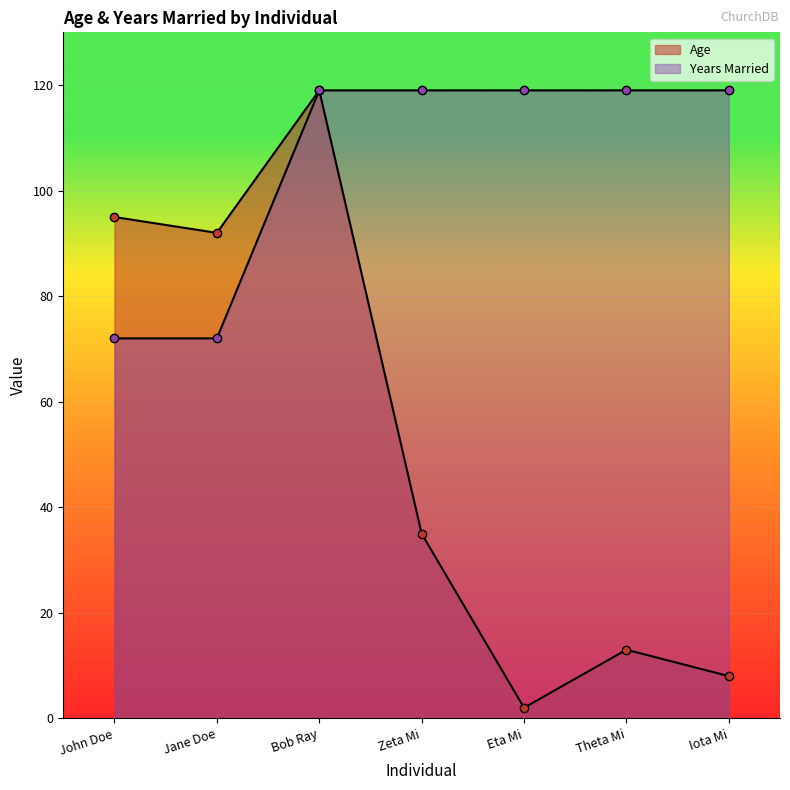

What is the difference between the maximum and minimum values in the Years Married series?

47